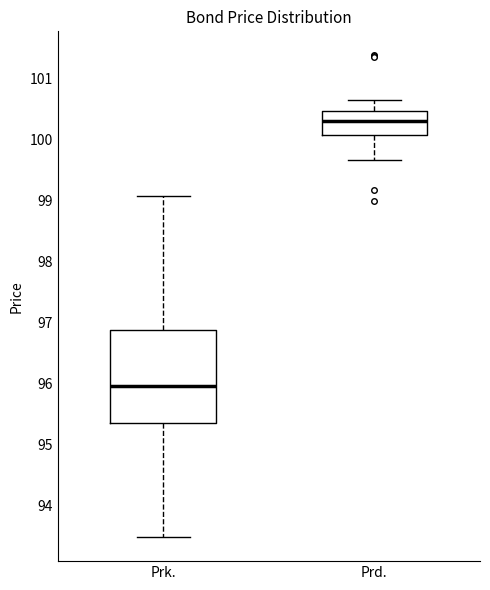

Reading left to right, transcribe this box plot: for each box, give where its median line is, the range the box spans, and where its two whiskers end, as read against the y-axis. The values are not printed on the chart, so give them approximately, as read against the axis.

Prk.: median 96.0, box 95.4 to 96.9, whiskers 93.5 to 99.1
Prd.: median 100.3, box 100.1 to 100.5, whiskers 99.7 to 100.7